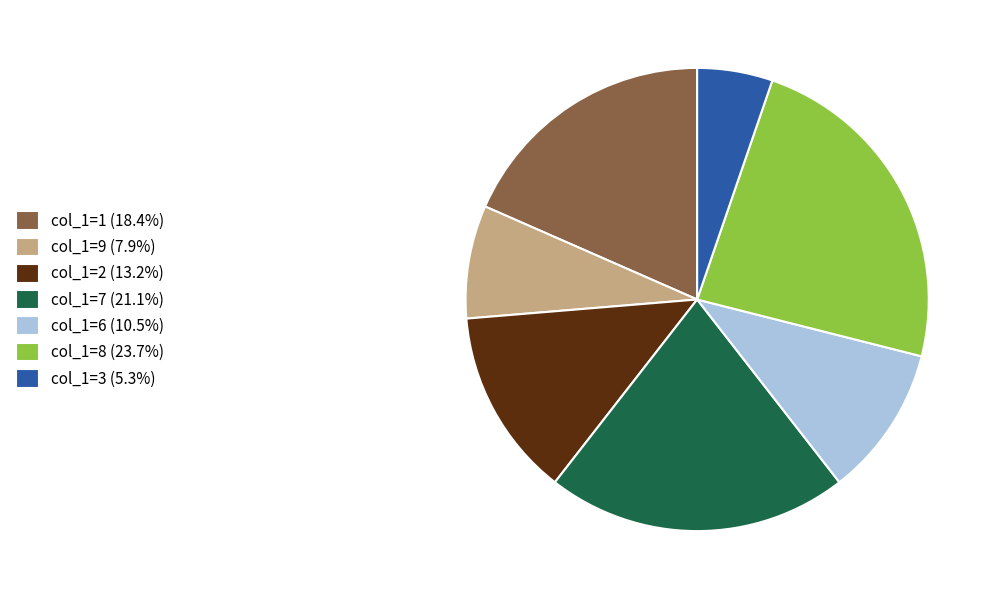

Count the number of slices in the pie.

7